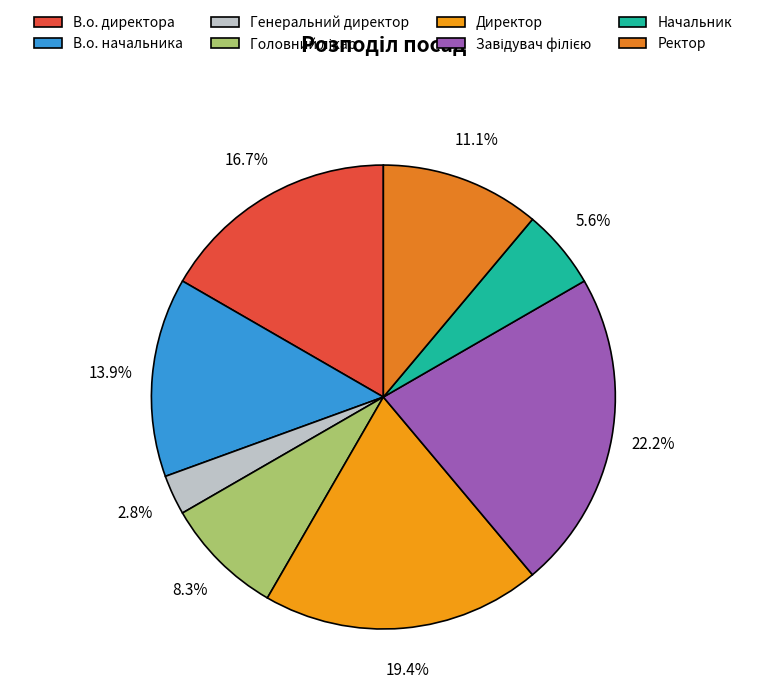

Count the number of slices in the pie.

8